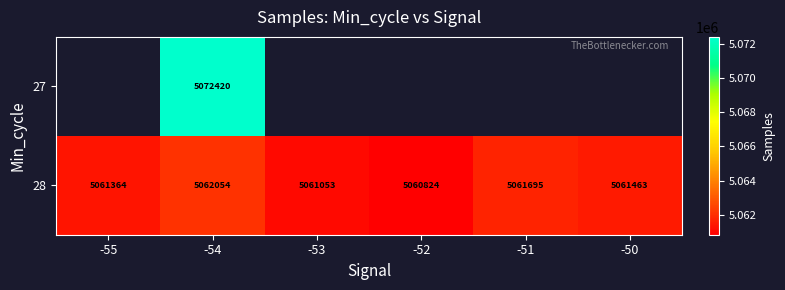

What is the difference between the 28 values at -55 and -54?

690